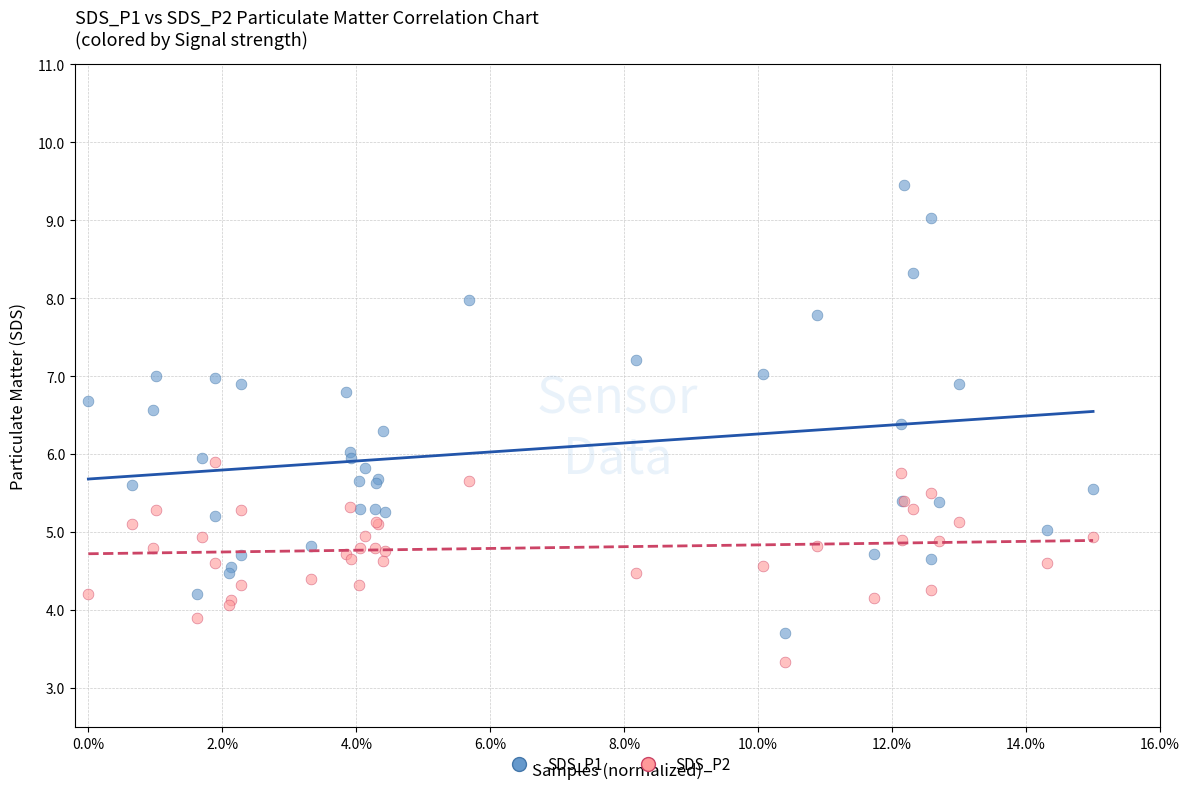

What are all the series names shown in the legend?

SDS_P1, SDS_P2